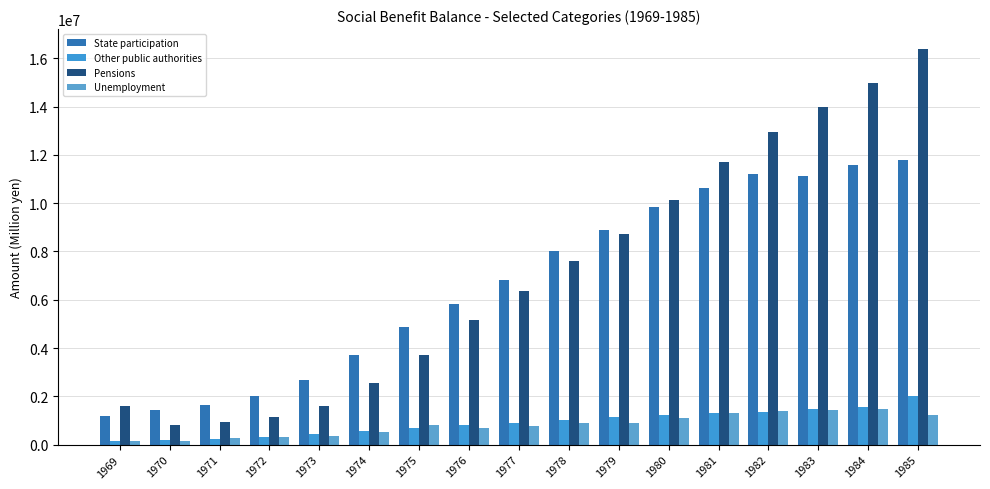

Reading right to left, list all the values displayed in this chart.

State participation: 11808097.2	11564155.6	11129445.5	11207792.3	10610048.3	9823156.3	8903136.3	8003975.1	6800331.0	5833405.1	4851865.1	3723783.4	2670090.4	2004109.9	1628518.1	1442477.0	1196448.5
Other public authorities: 1995734.4	1558083.3	1458524.9	1363488.7	1325003.1	1247326.2	1159497.0	1034394.9	908641.1	797170.6	690264.2	570079.3	423169.1	305544.9	219596.6	199524.0	162382.1
Pensions: 16391100.7	14978117.3	13967112.8	12929763.6	11699203.6	10143625.6	8706848.4	7587369.5	6363673.7	5165606.8	3726284.0	2563589.7	1582728.8	1139983.0	949872.5	815172.0	1582728.8
Unemployment: 1209034.4	1456469.2	1426323.2	1371940.7	1296146.7	1116658.1	911259.2	908211.8	773512.0	693569.9	793285.2	514208.2	353062.7	316195.5	267771.3	162944.0	154452.5